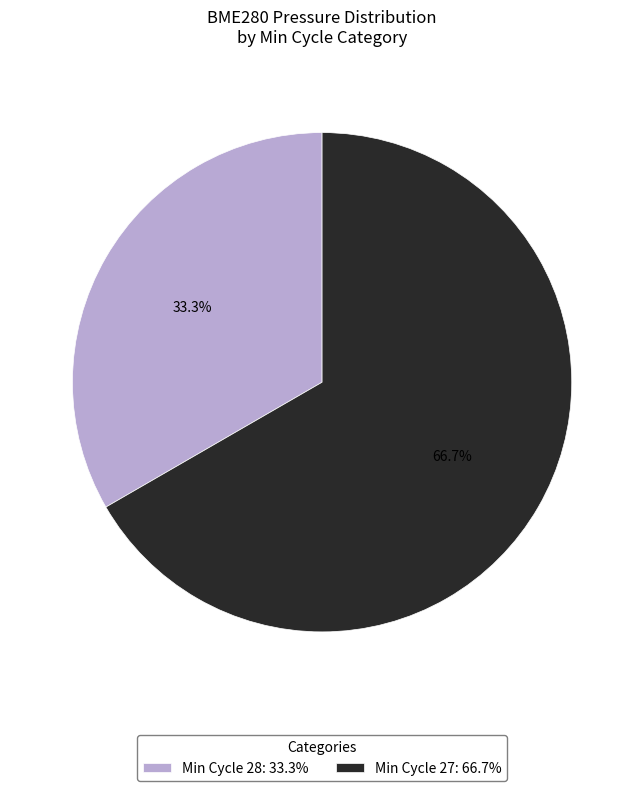

Which has a higher value, Min Cycle 27: 66.7% or Min Cycle 28: 33.3%?

Min Cycle 27: 66.7%